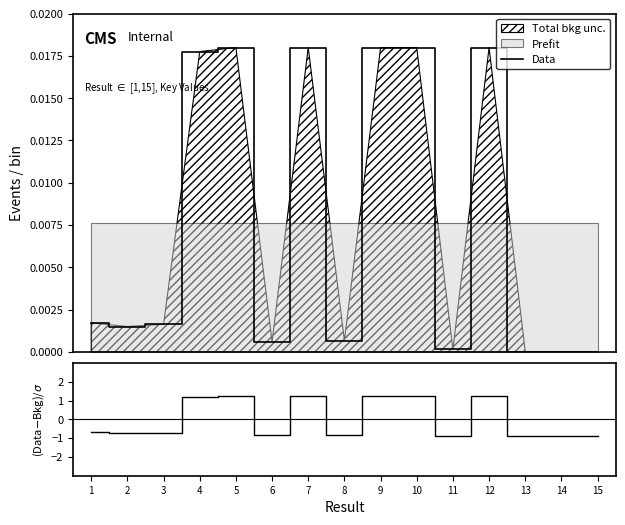

Does the chart display data point markers on the line(s)?

No